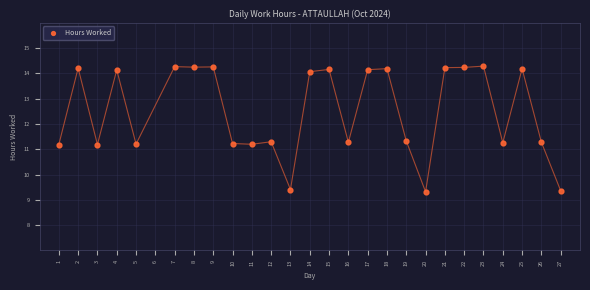

What is the range of Y values (max minus min)?

5.0